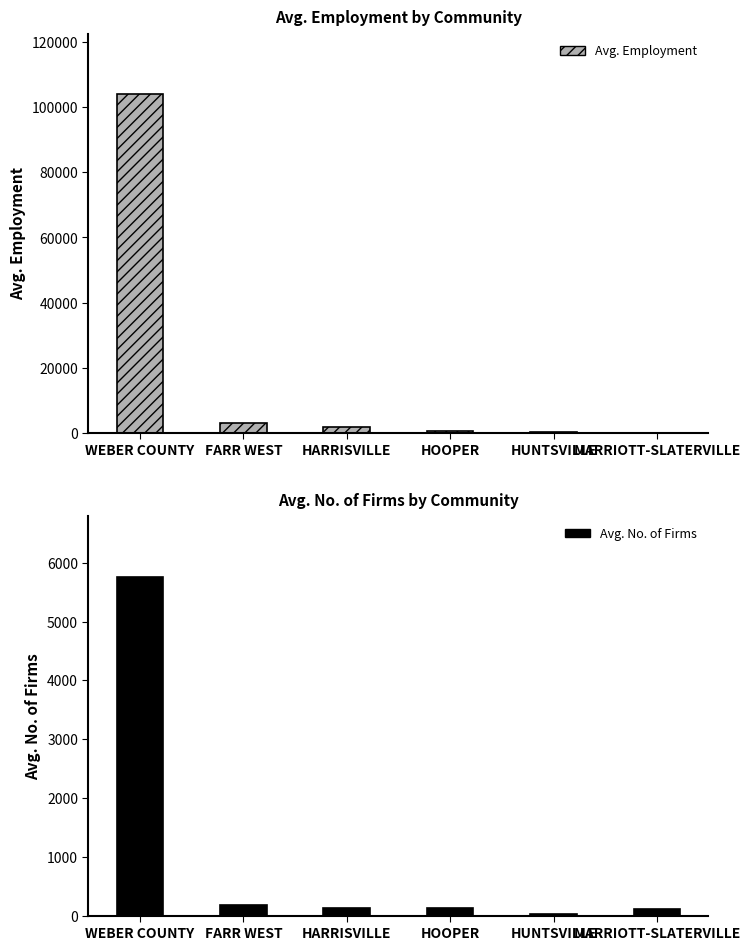

Is the value of Avg. Employment at WEBER COUNTY greater than the value of Avg. No. of Firms at HOOPER?

Yes